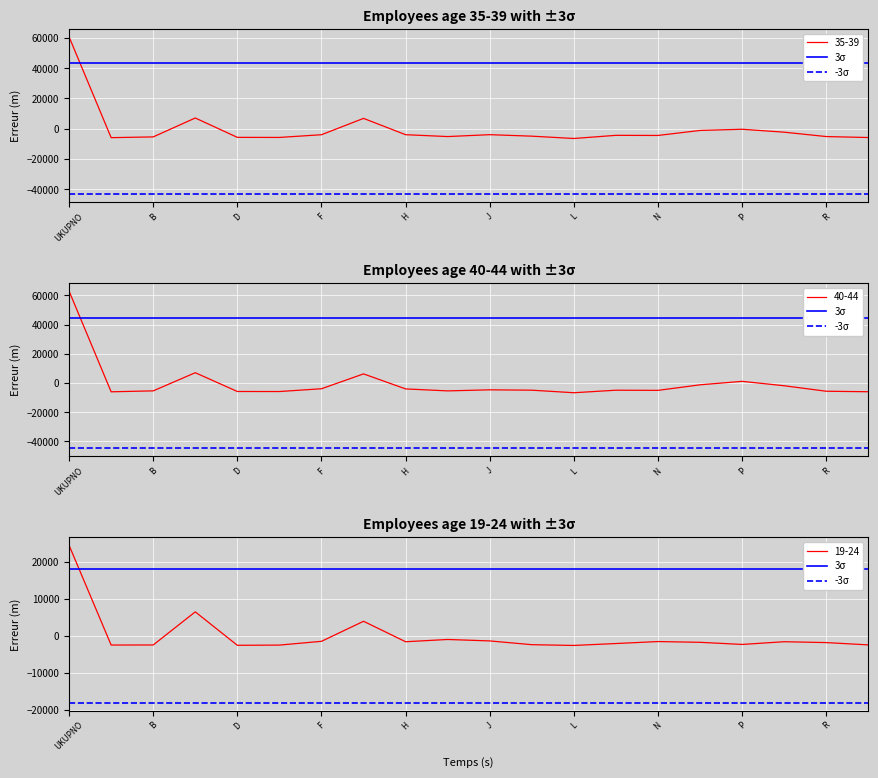

The value of 3σ at UKUPNO is 18122.3. True or false?

True